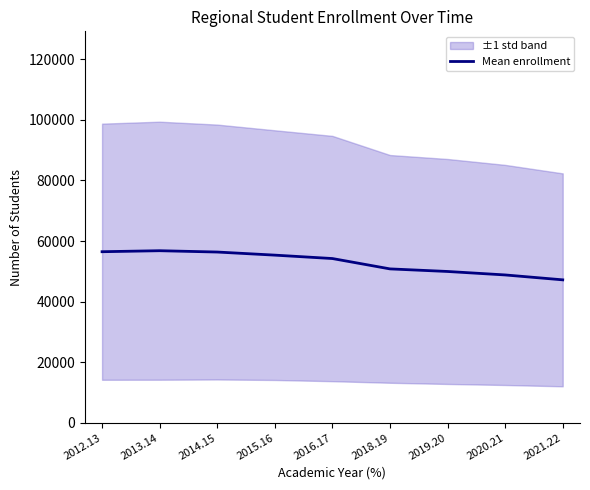

Where is the data nearest to the value 52015?

2018.19